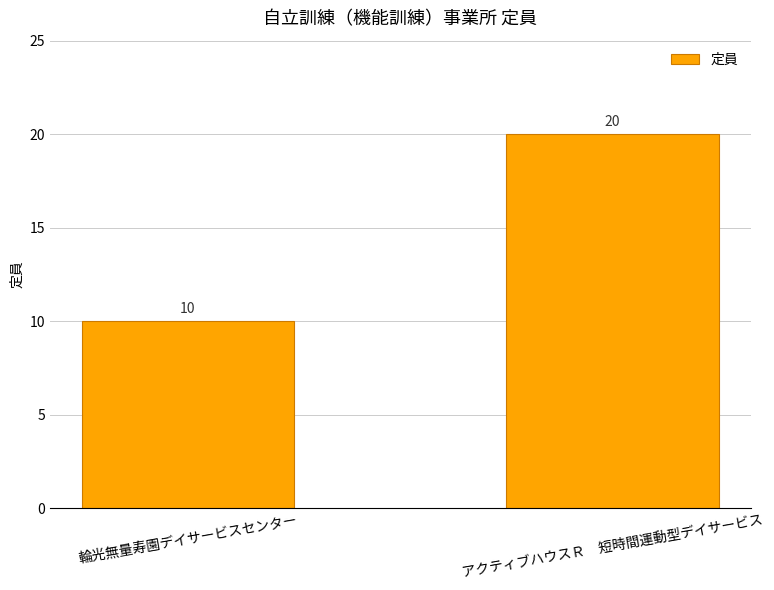

Does the chart contain any negative values?

No